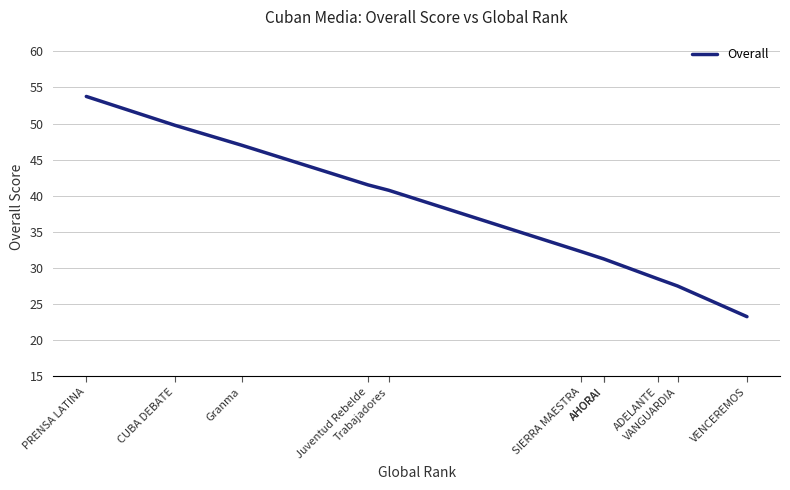

How many lines are shown in the chart?

1